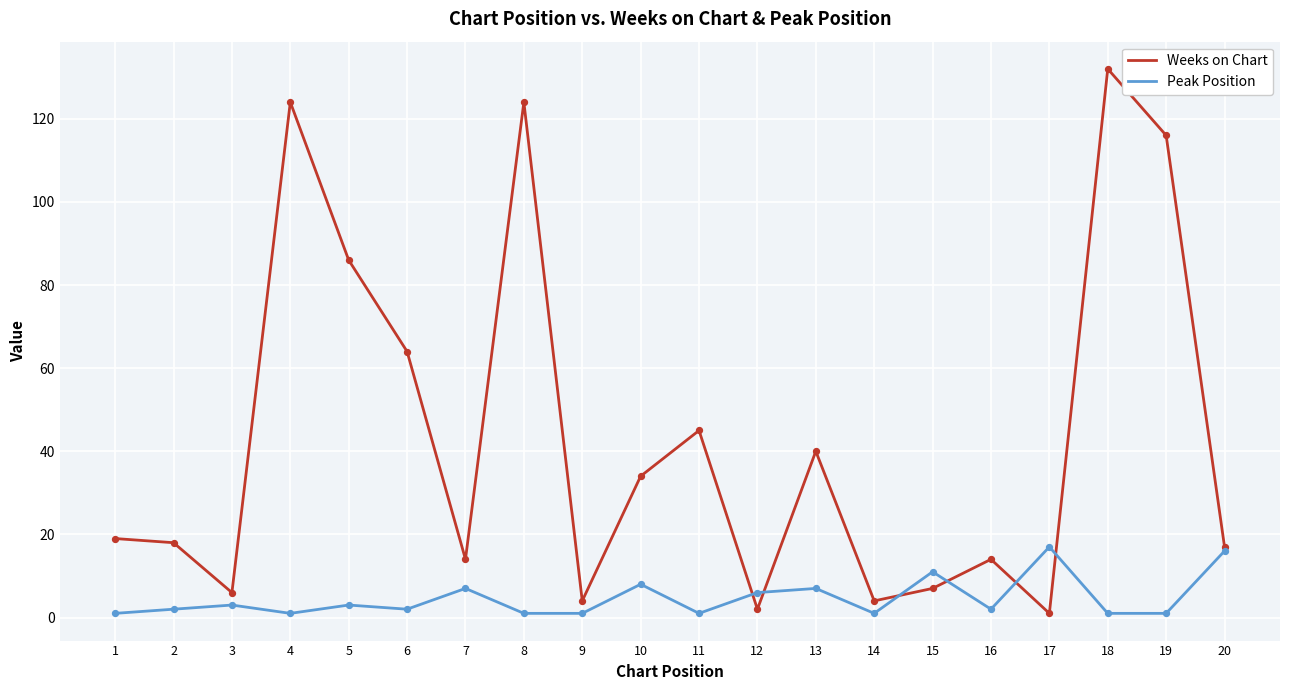

At how many categories does at least one series exceed 131?

1